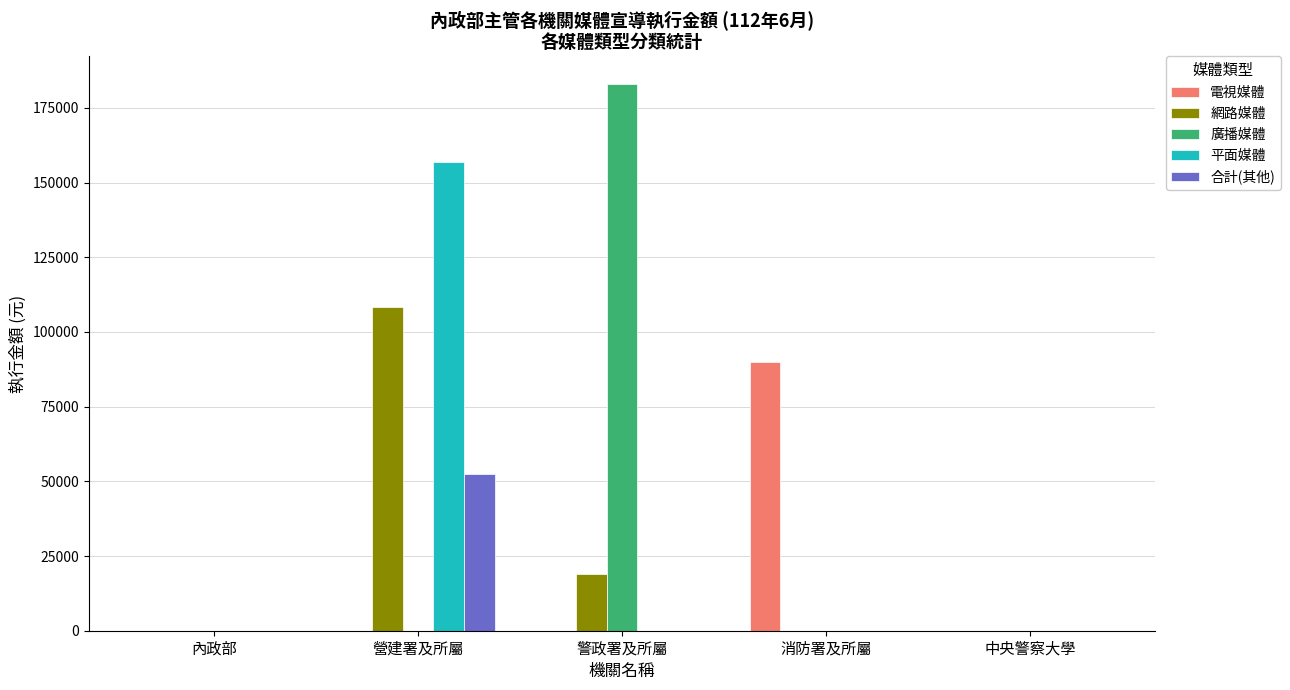

What is the sum of all 廣播媒體 values?

183111.0